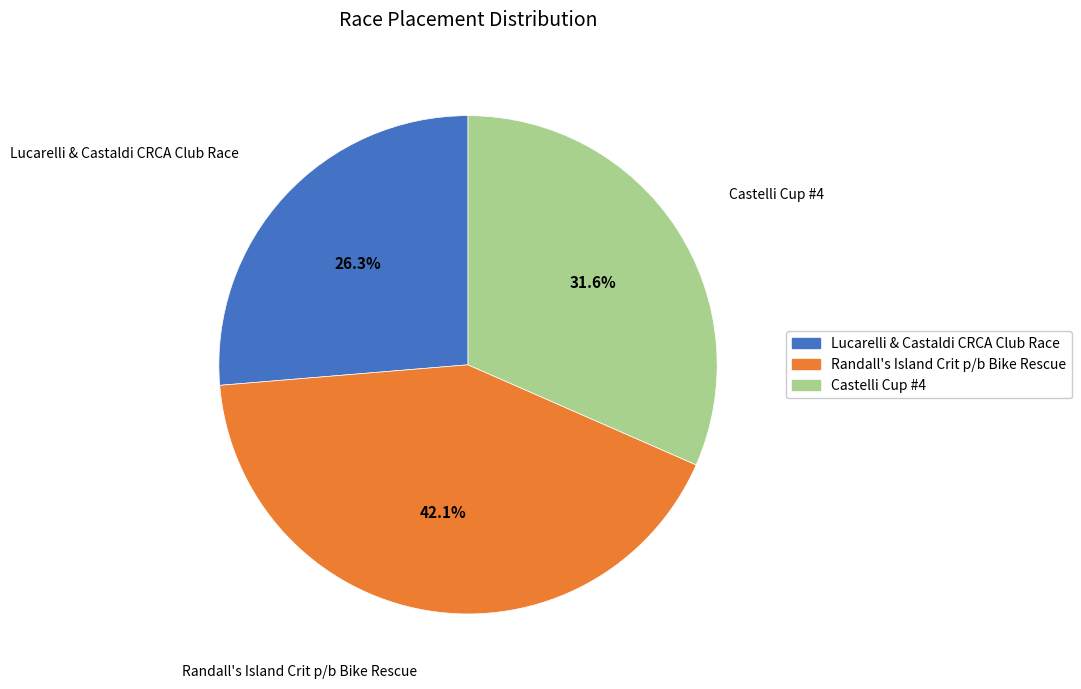

Is it true that Randall's Island Crit p/b Bike Rescue is 47% of the pie?

False